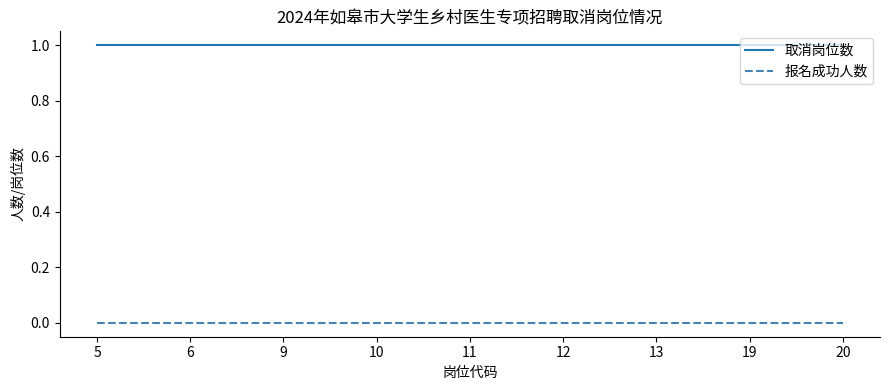

Read the 取消岗位数 value at 5.

1